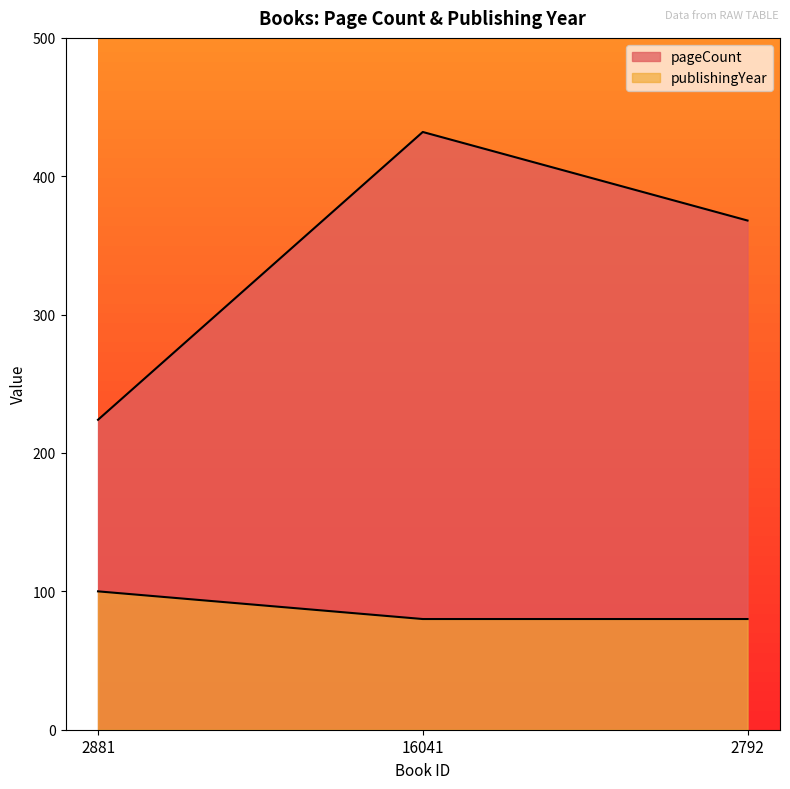

Where is pageCount nearest to the value 328?

2792